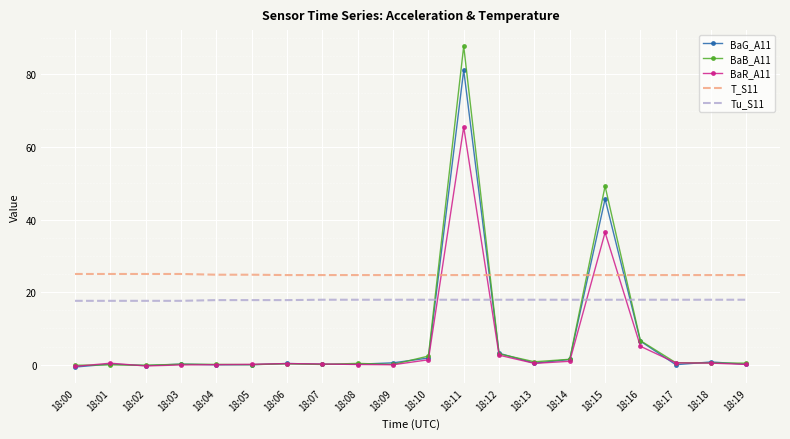

At how many categories does at least one series exceed 40?

2